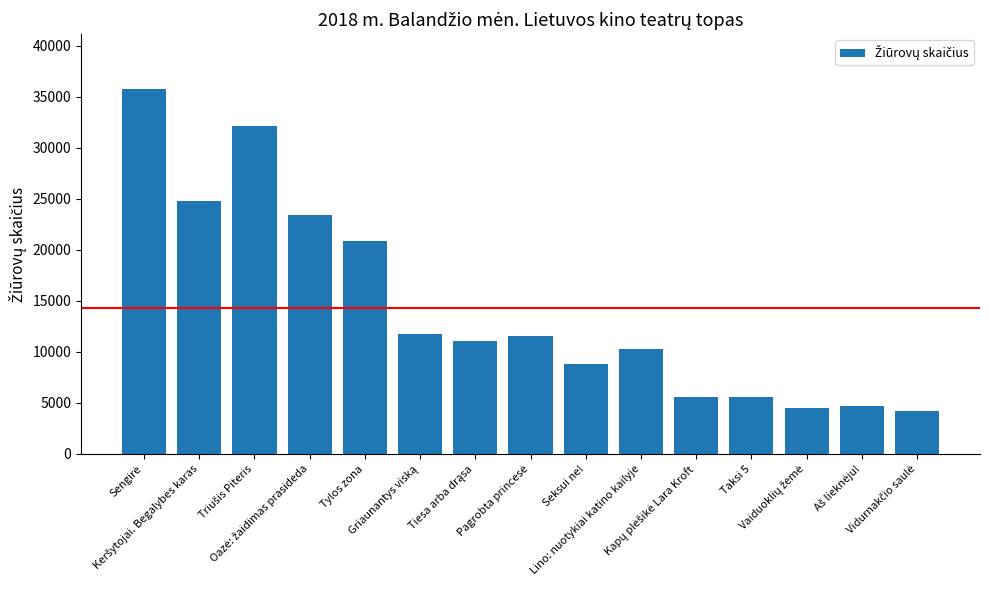

What is the minimum value shown in the chart?

4193